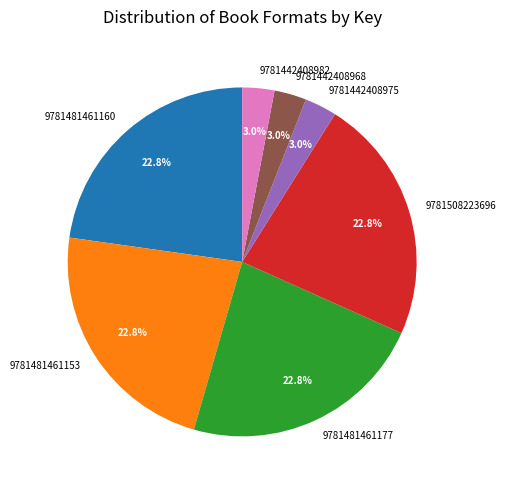

Between 9781481461153 and 9781442408982, which is larger?

9781481461153